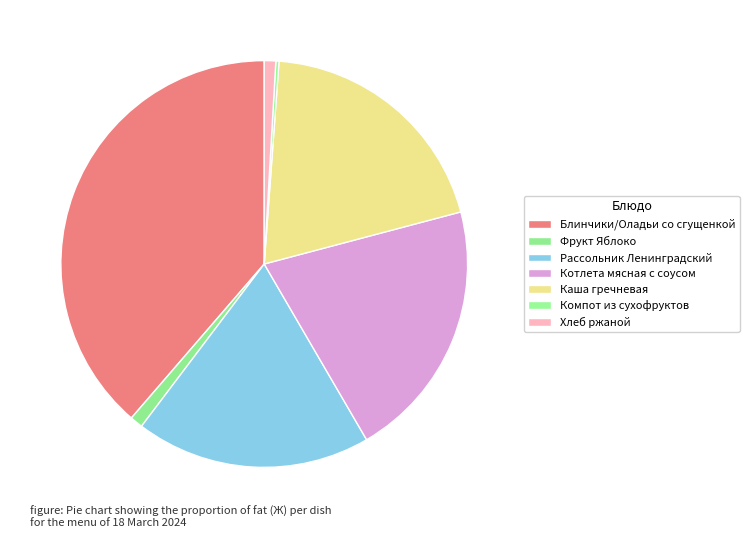

Which has a higher value, Компот из сухофруктов or Каша гречневая?

Каша гречневая